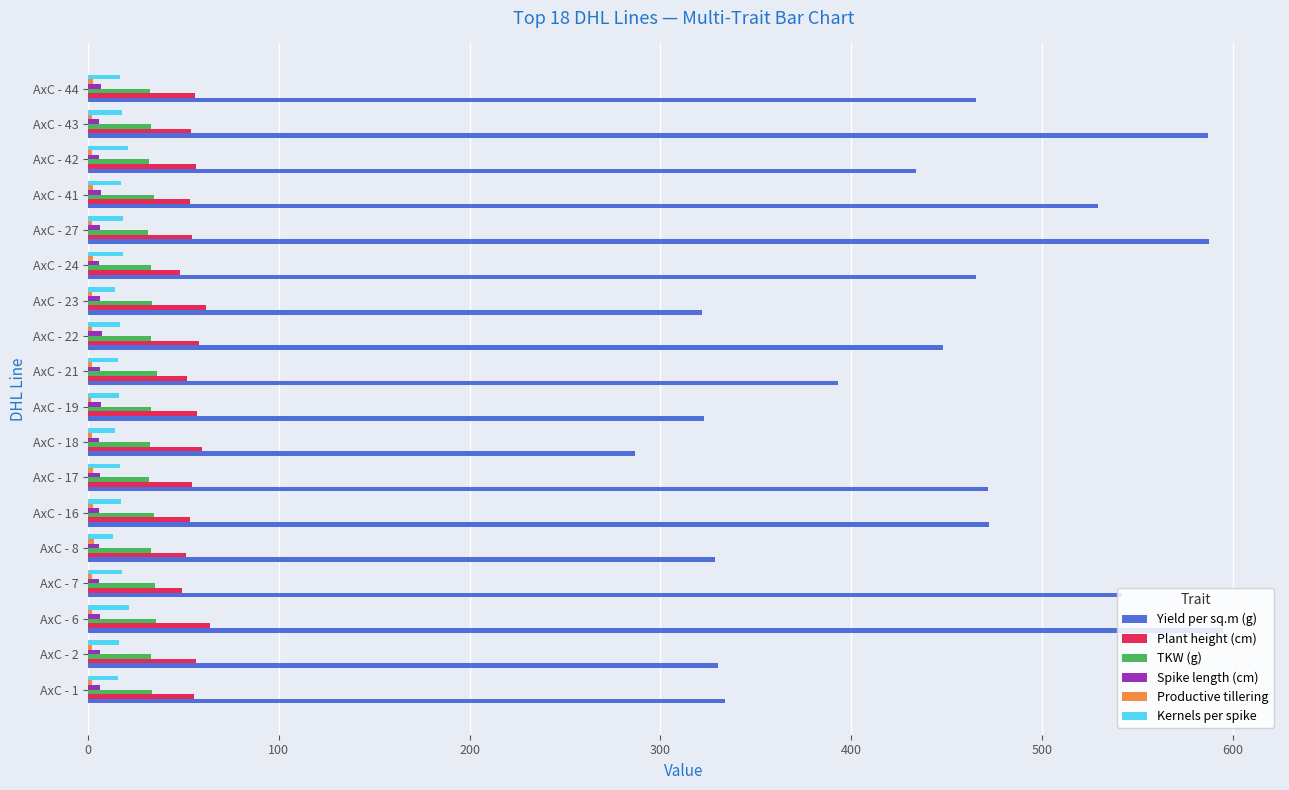

What is the maximum value shown in the chart?

595.1